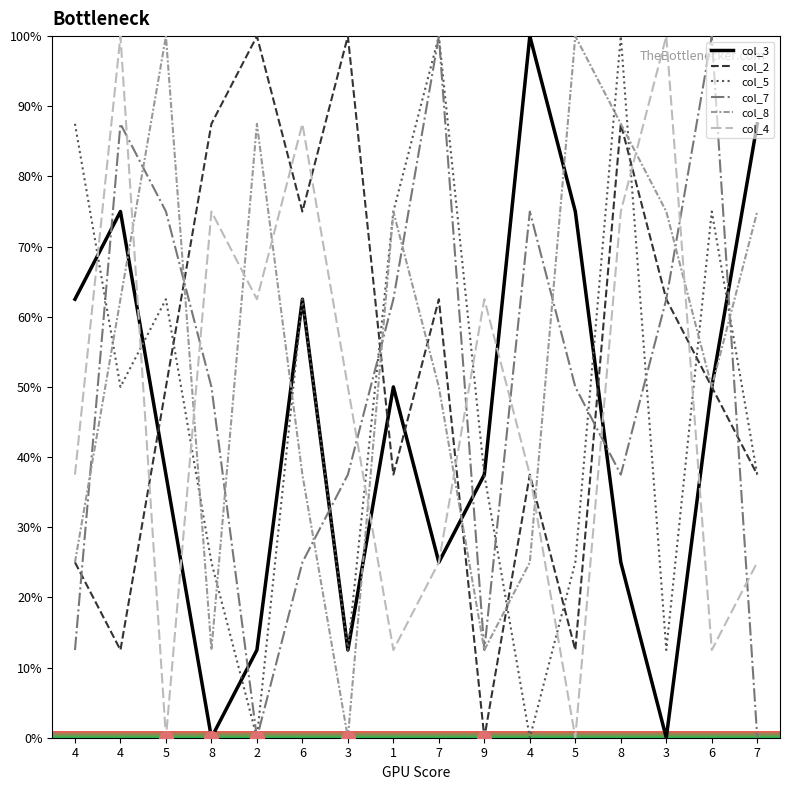

Which series has the largest total across all categories?

col_8